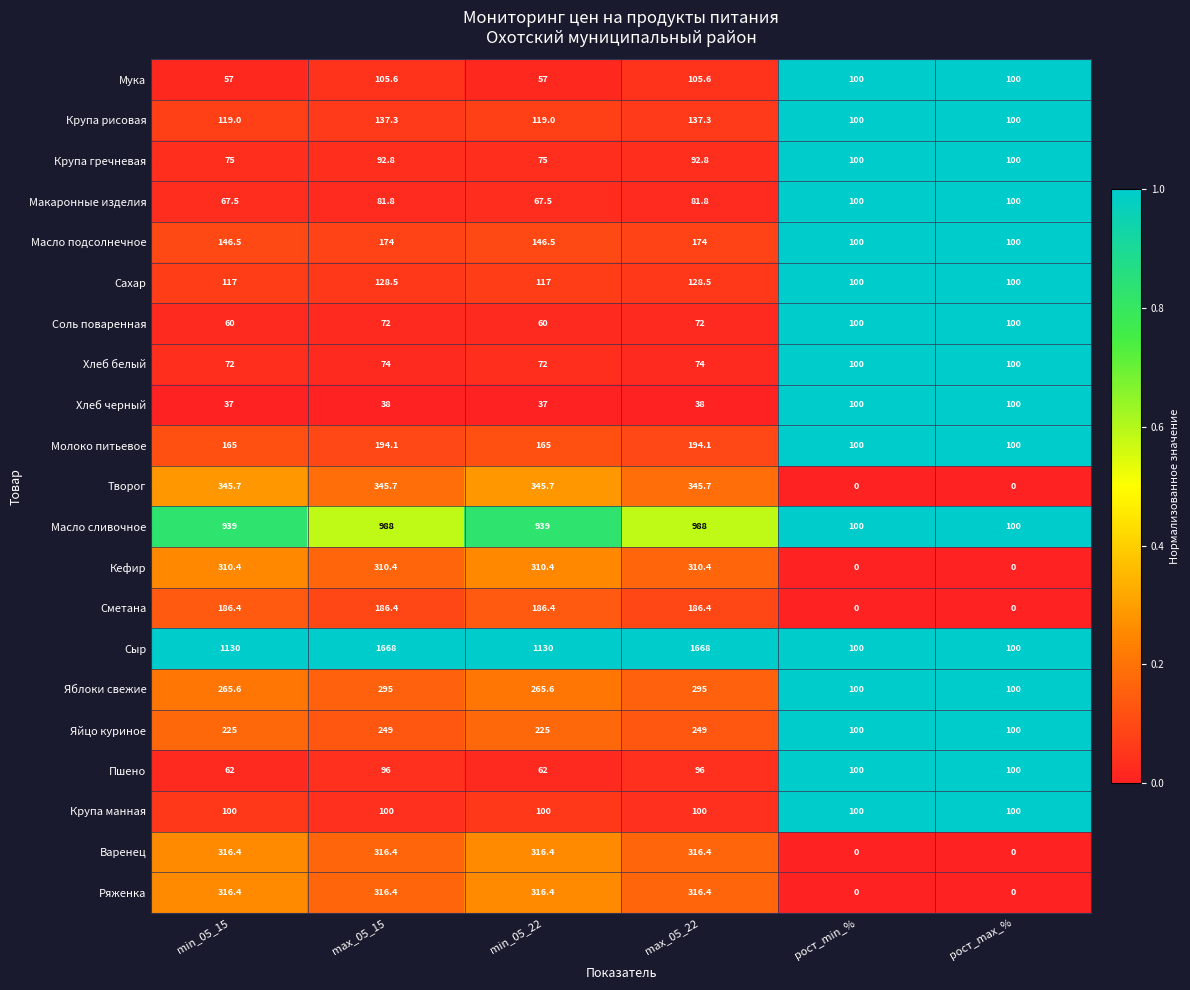

What is the average value of the Масло подсолнечное series?

140.2